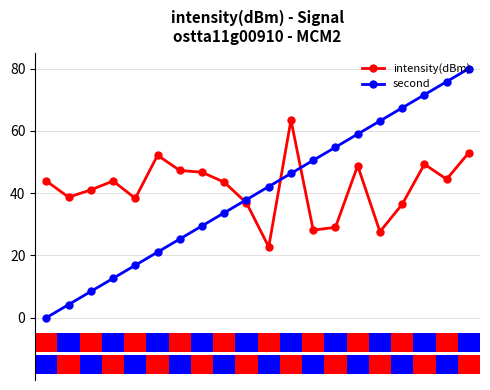

What is the average value of the second series?

40.0